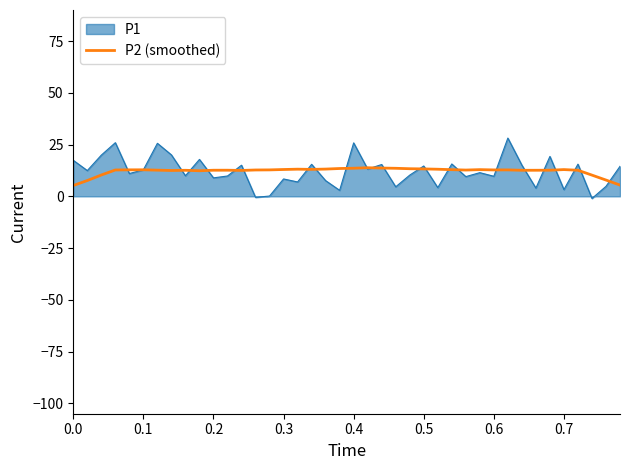

What is the maximum value shown in the chart?

28.1